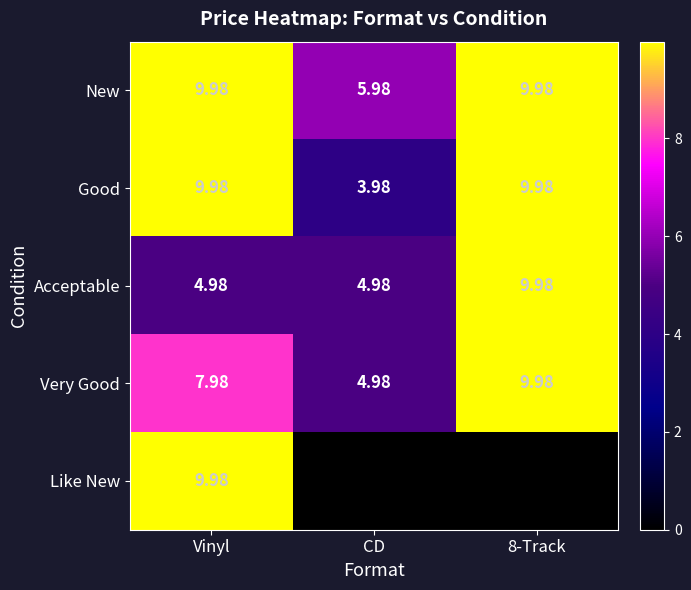

At which label is Very Good closest to 7?

Vinyl